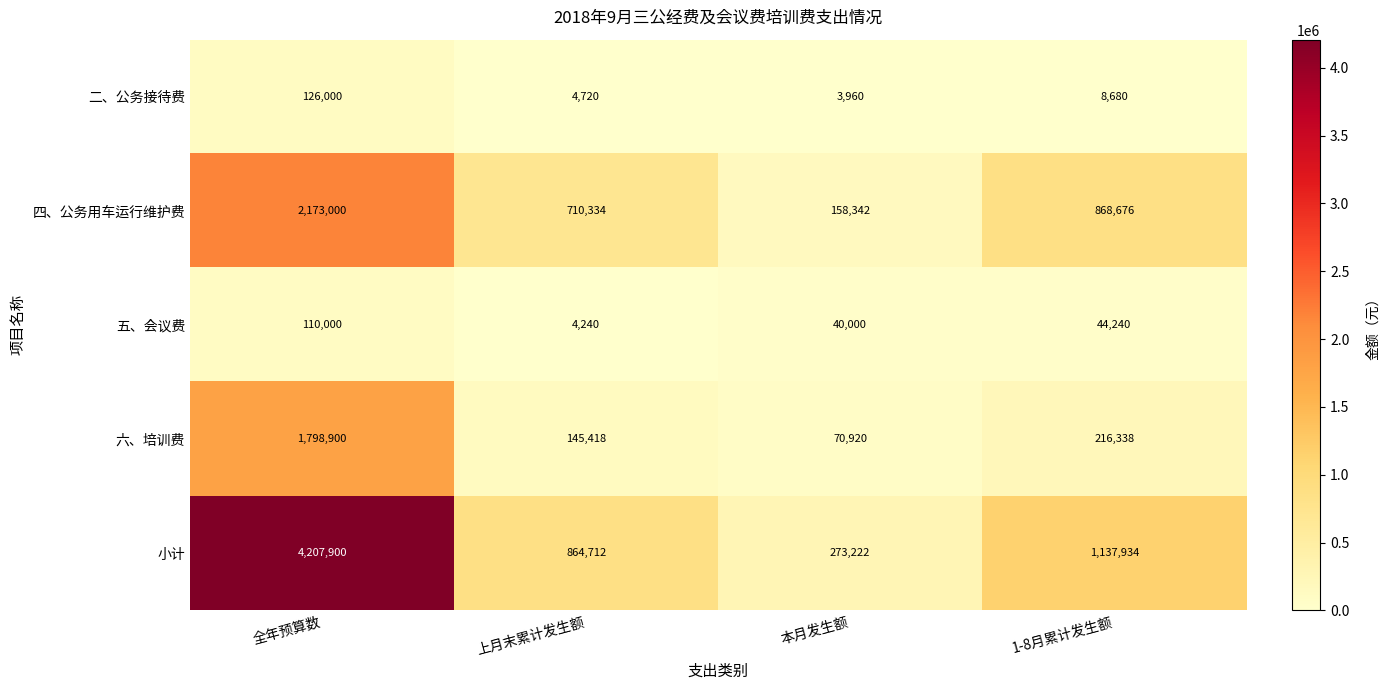

What is the smallest value displayed?

3960